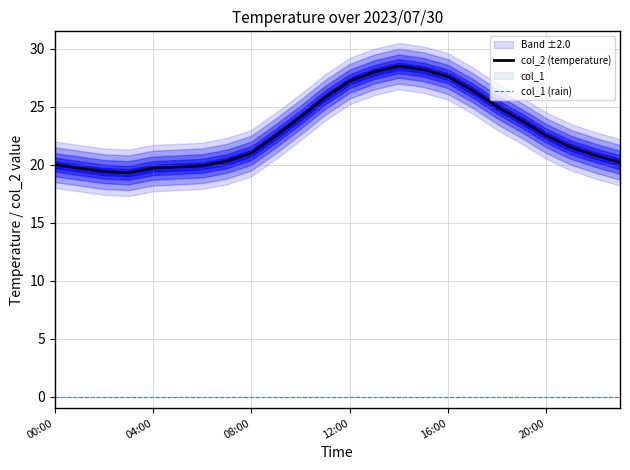

What is the highest value of the col_2 (temperature) series?

28.5